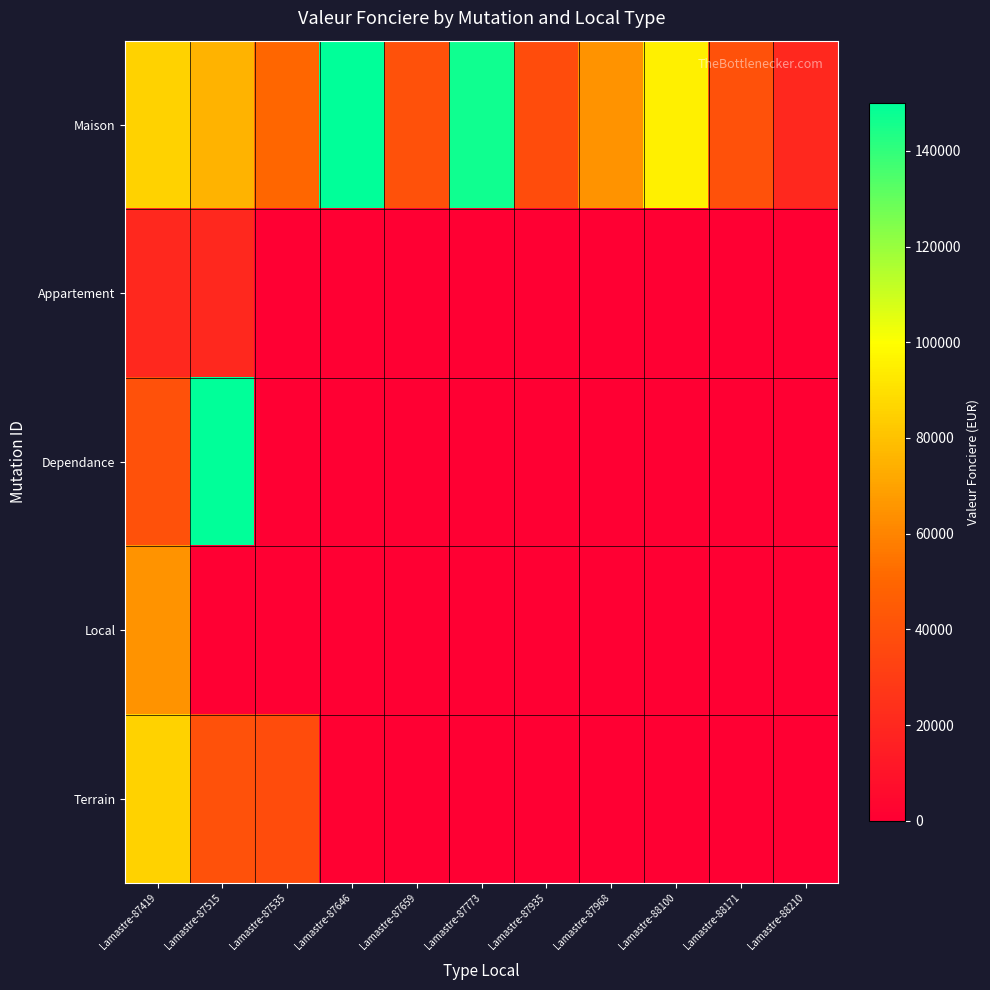

Between Lamastre-87515 and Lamastre-88171, which series saw the biggest shift?

Dependance